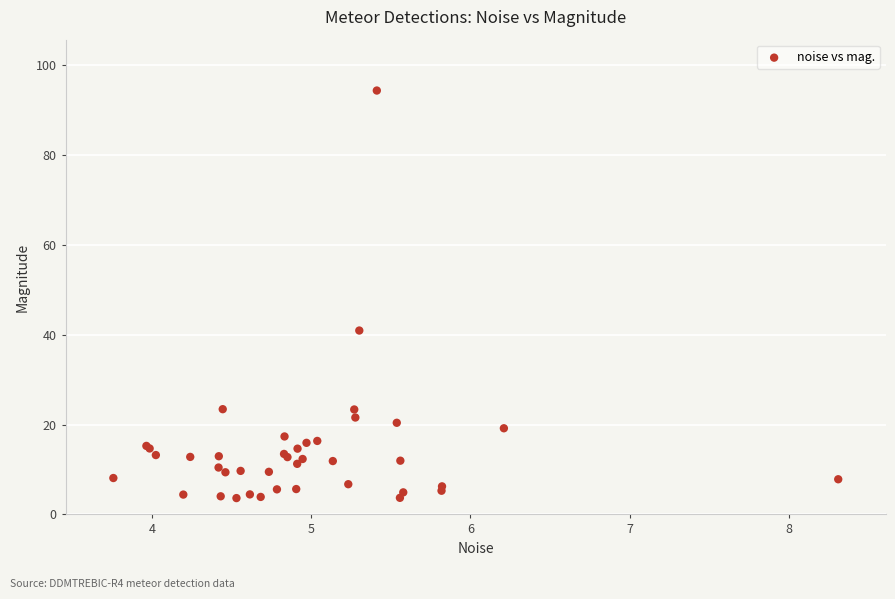

What Y value in the scatter plot is closest to 48?

40.9